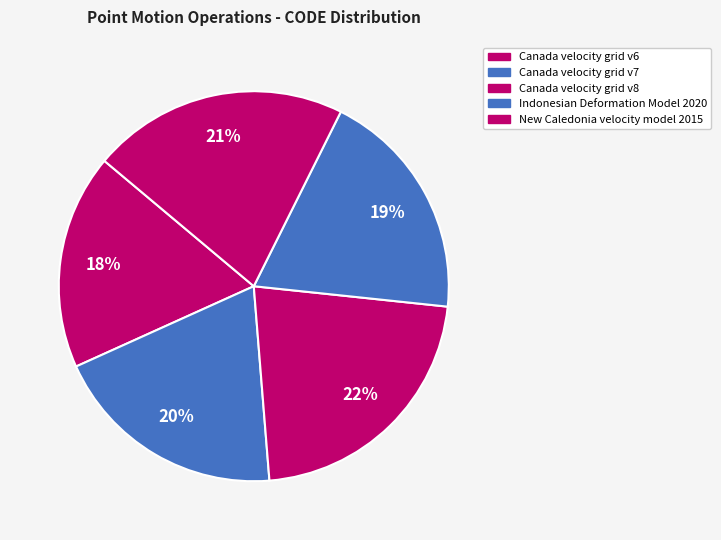

Is there any slice that represents more than half of the pie?

No